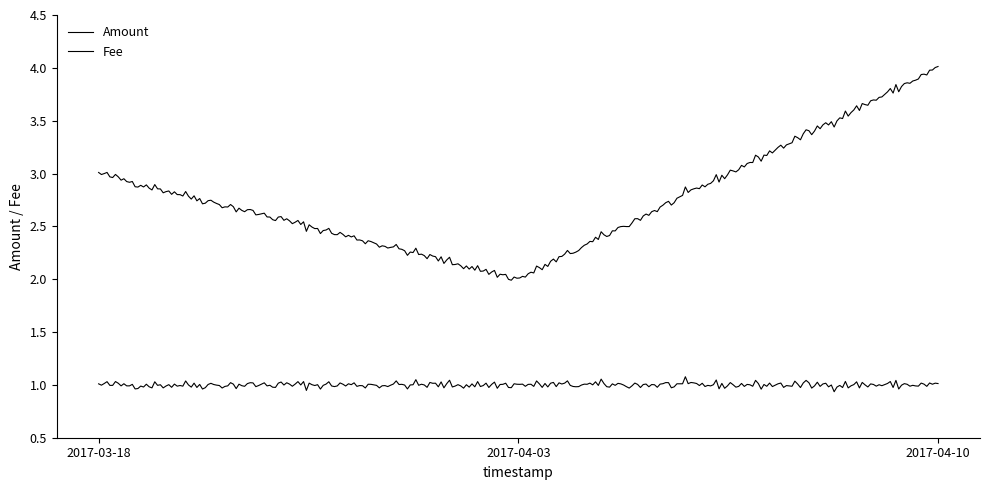

Which category has the lowest value in the Amount series?

2017-04-03 10:54:58